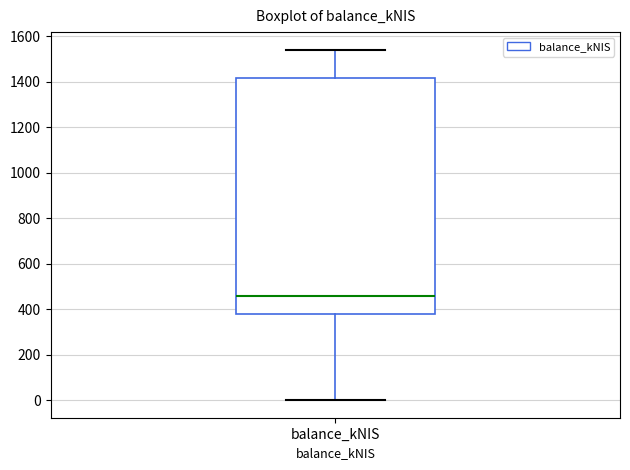

Where is the lower edge of the box for balance_kNIS on the y-axis? The values are not printed on the chart, so give them approximately, as read against the axis.

380